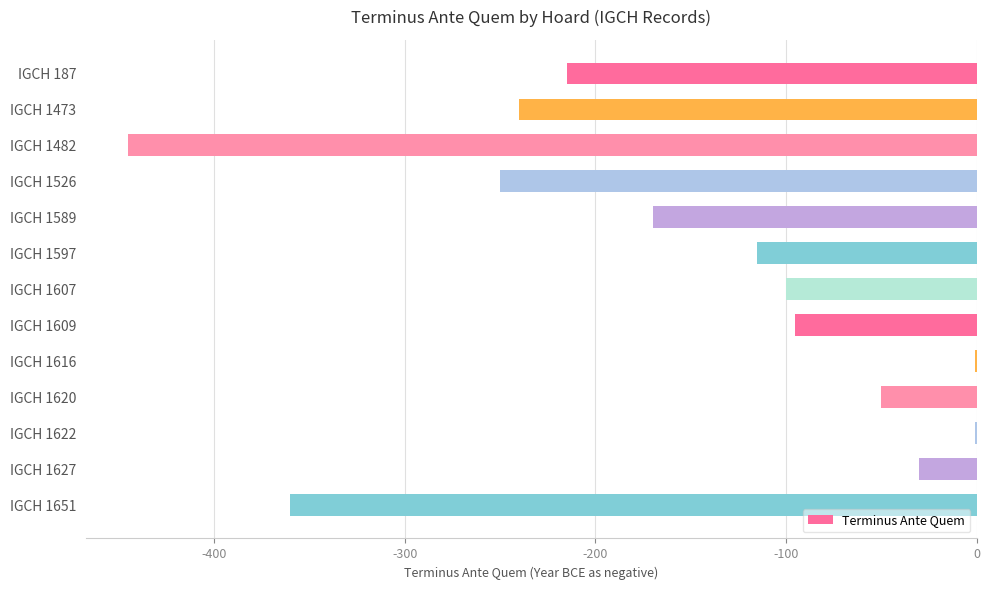

At which label is the value closest to -223?

IGCH 187